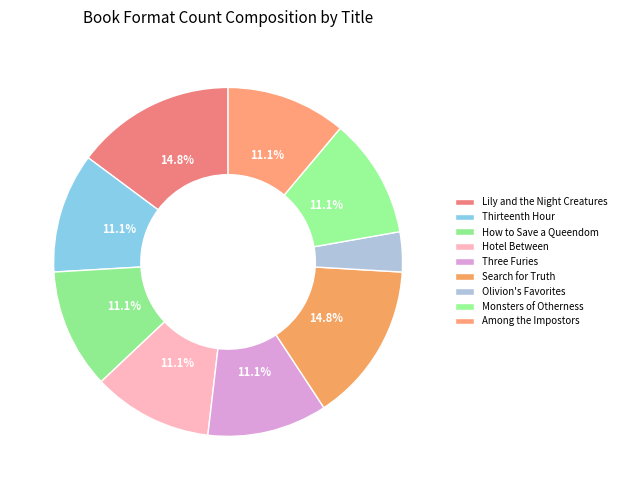

Count the number of slices in the pie.

9